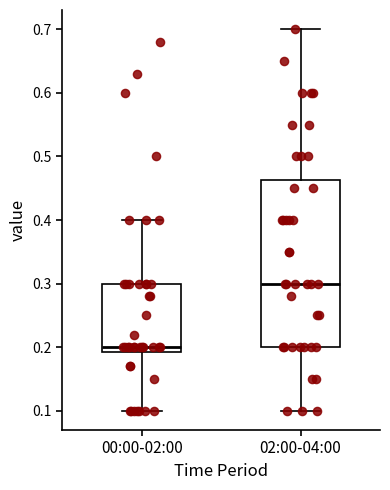

Which box's median line is the highest?

02:00-04:00